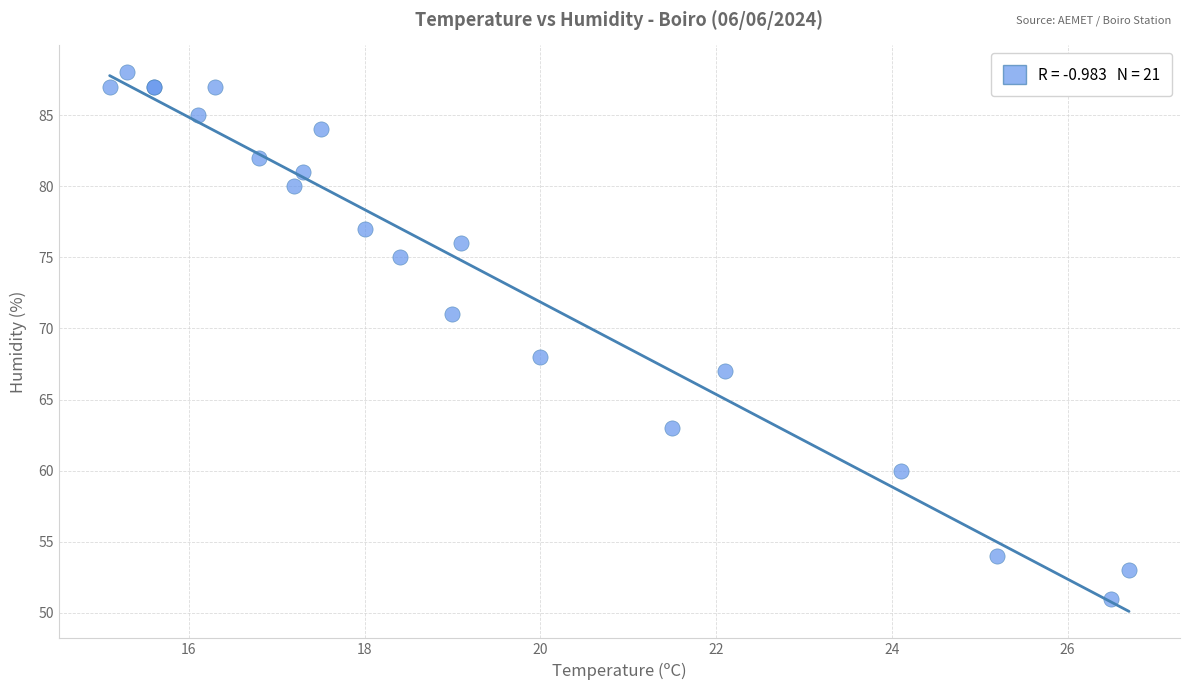

What Y value in the scatter plot is closest to 69?

68